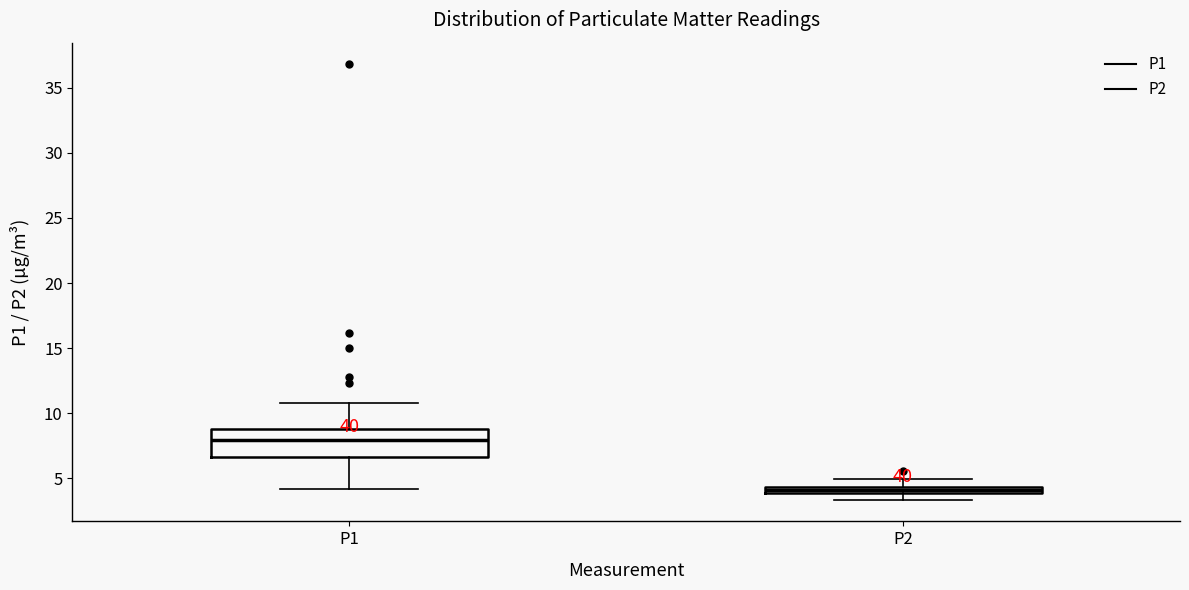

Comparing the boxes themselves (not the whiskers), which one is the tallest?

P1